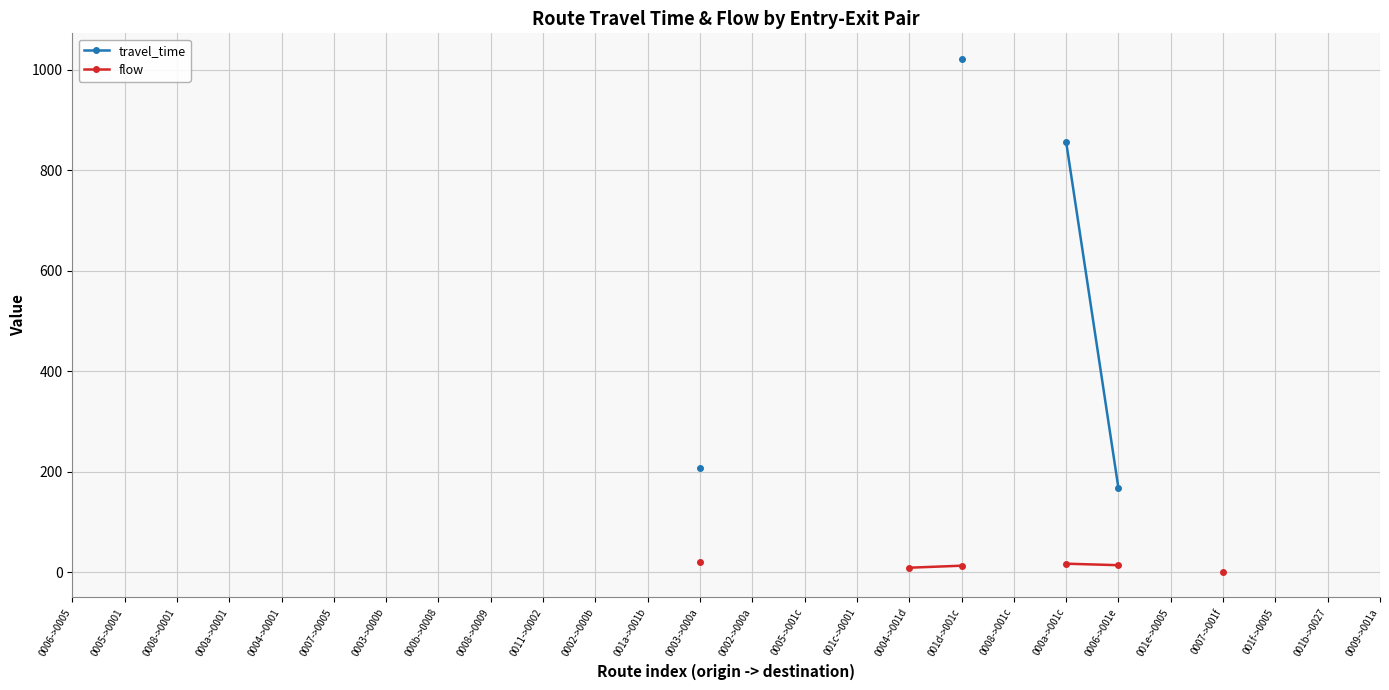

What is the maximum value shown in the chart?

1021.0